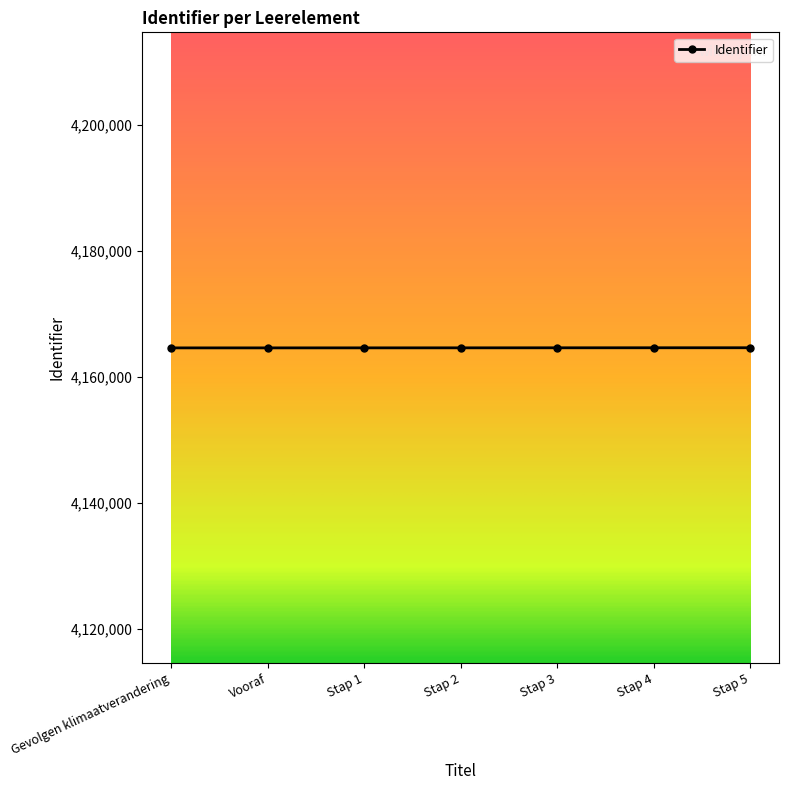

What is the smallest value displayed?

4164606